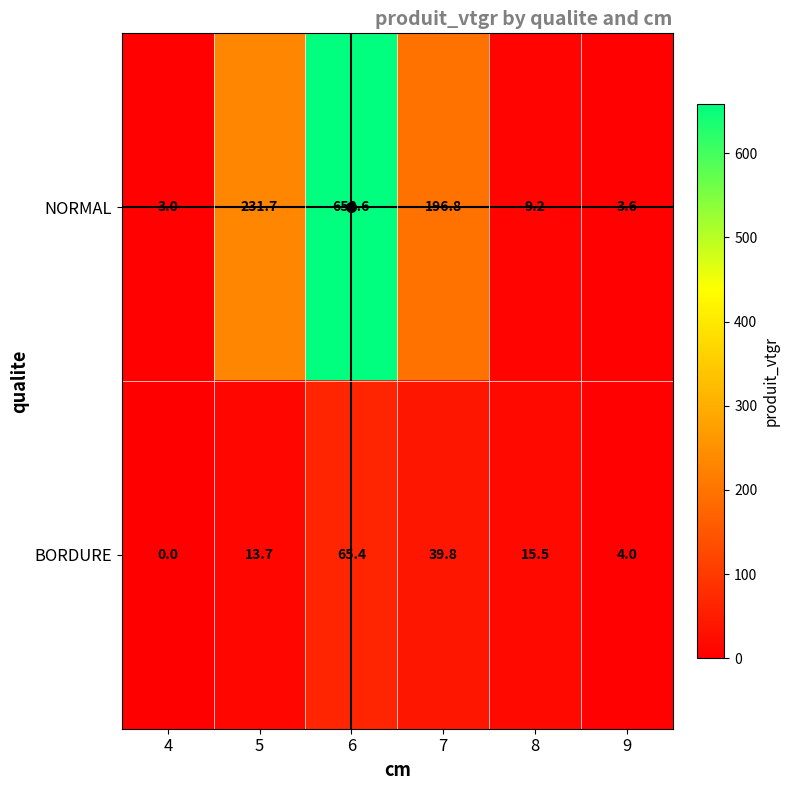

Which series has the largest total across all categories?

NORMAL